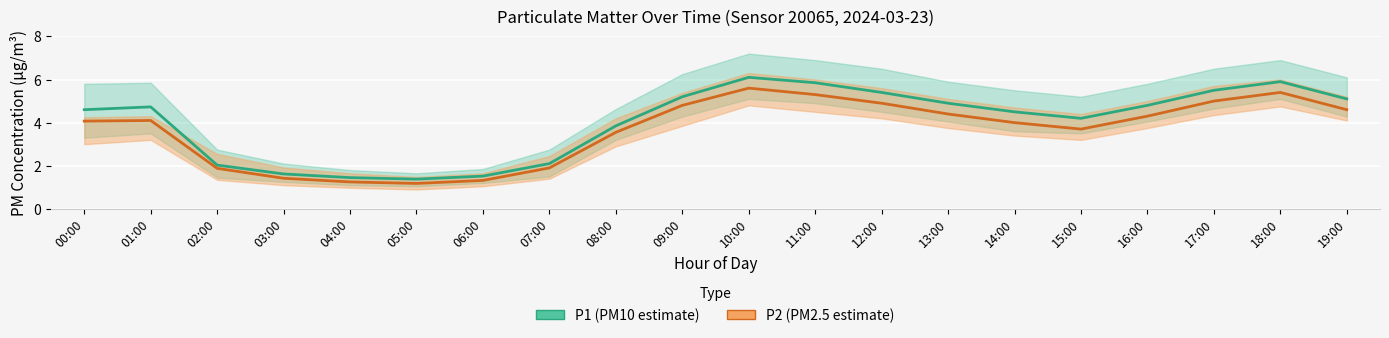

Reading left to right, extract all data points from this chart.

P1: 00:00=4.6	01:00=4.7	02:00=2.0	03:00=1.6	04:00=1.4	05:00=1.4	06:00=1.5	07:00=2.1	08:00=3.9	09:00=5.2	10:00=6.1	11:00=5.8	12:00=5.4	13:00=4.9	14:00=4.5	15:00=4.2	16:00=4.8	17:00=5.5	18:00=5.9	19:00=5.1
P2: 00:00=4.1	01:00=4.1	02:00=1.9	03:00=1.4	04:00=1.2	05:00=1.2	06:00=1.3	07:00=1.9	08:00=3.5	09:00=4.8	10:00=5.6	11:00=5.3	12:00=4.9	13:00=4.4	14:00=4.0	15:00=3.7	16:00=4.3	17:00=5.0	18:00=5.4	19:00=4.6